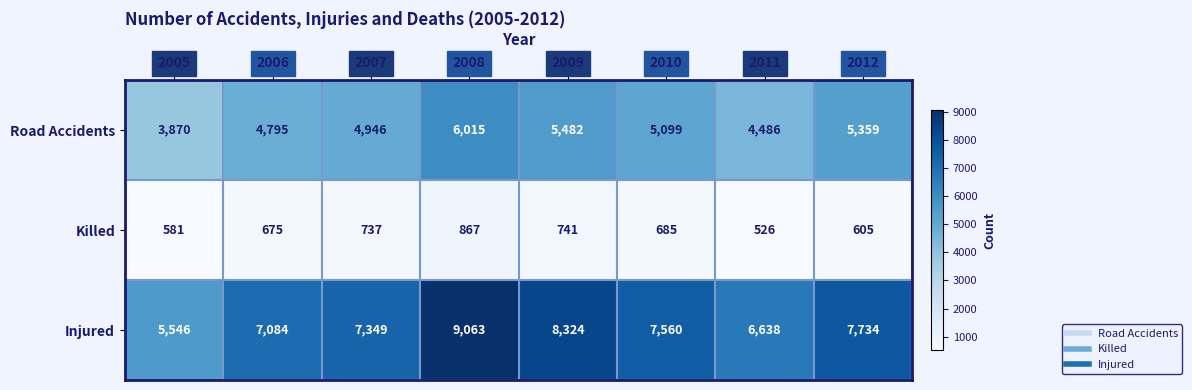

What is the difference between the highest and lowest values at 2012?

7129